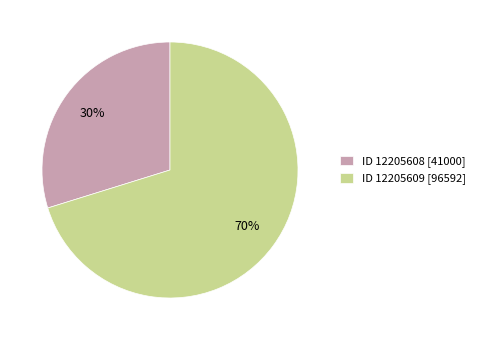

Which has a higher value, ID 12205608 [41000] or ID 12205609 [96592]?

ID 12205609 [96592]